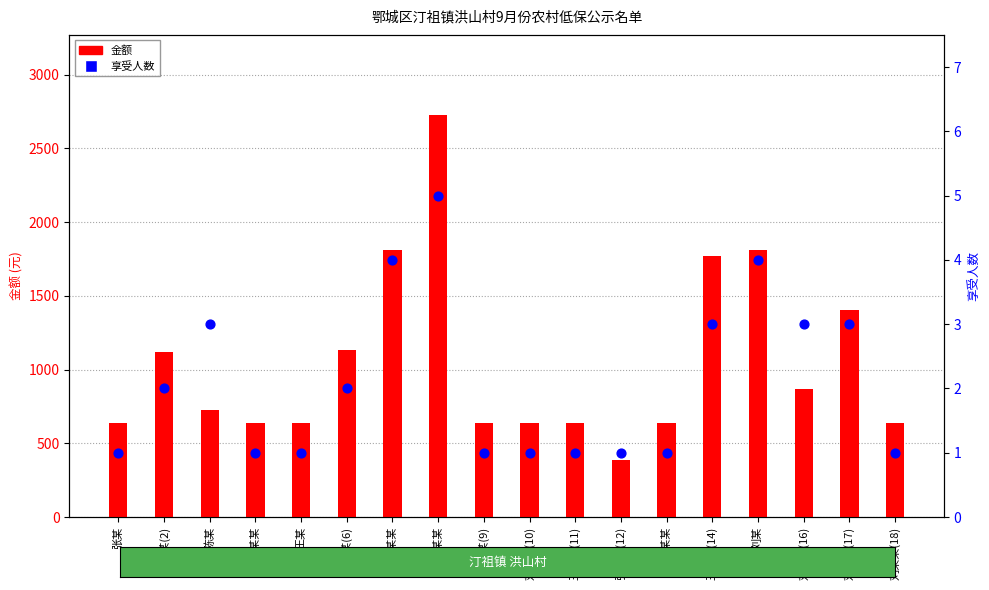

At which category is the sum across all series the highest?

杨某某